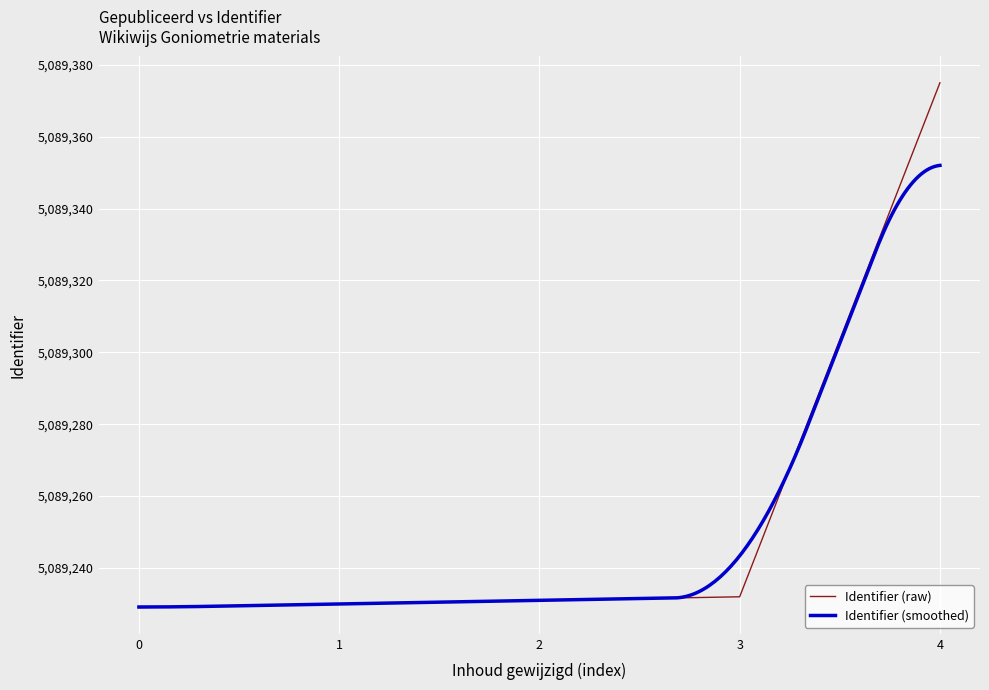

What is the lowest value of the Identifier (raw) series?

5089229